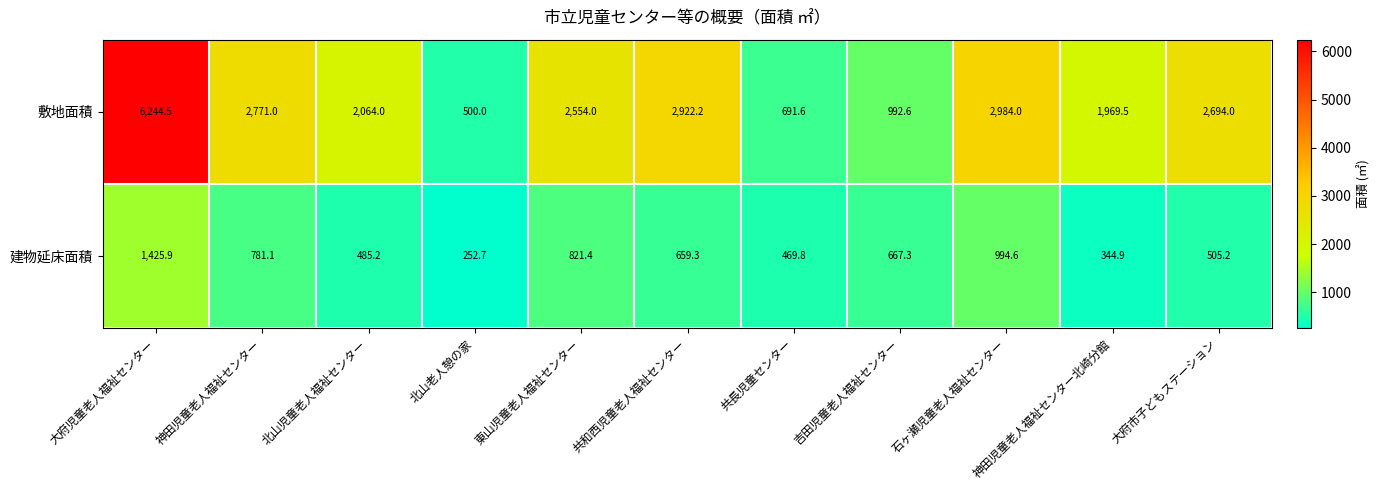

What is the sum of all 敷地面積 values?

26387.4